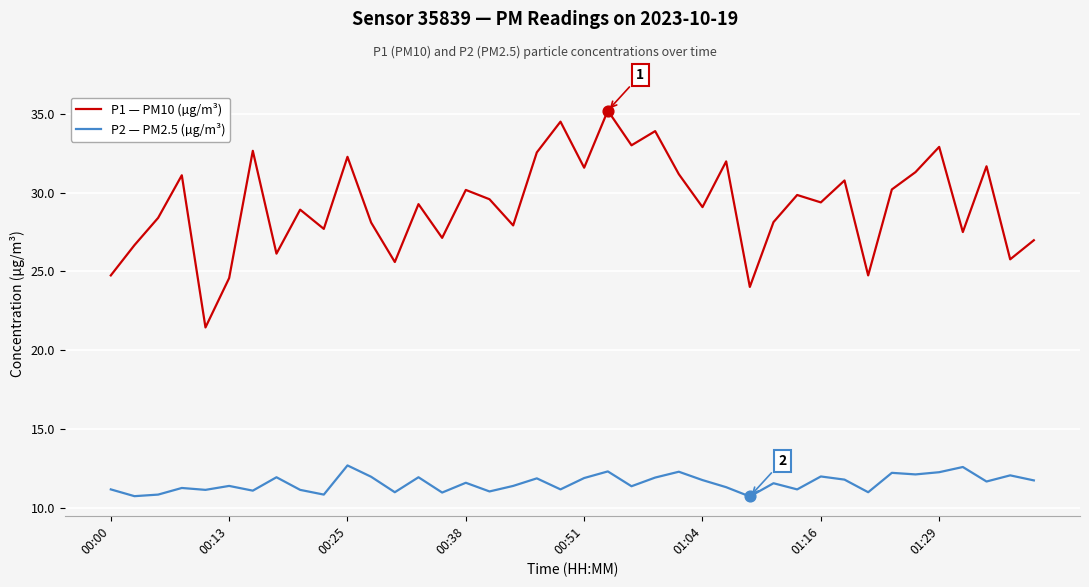

Which series has the largest total across all categories?

P1 — PM10 (µg/m³)